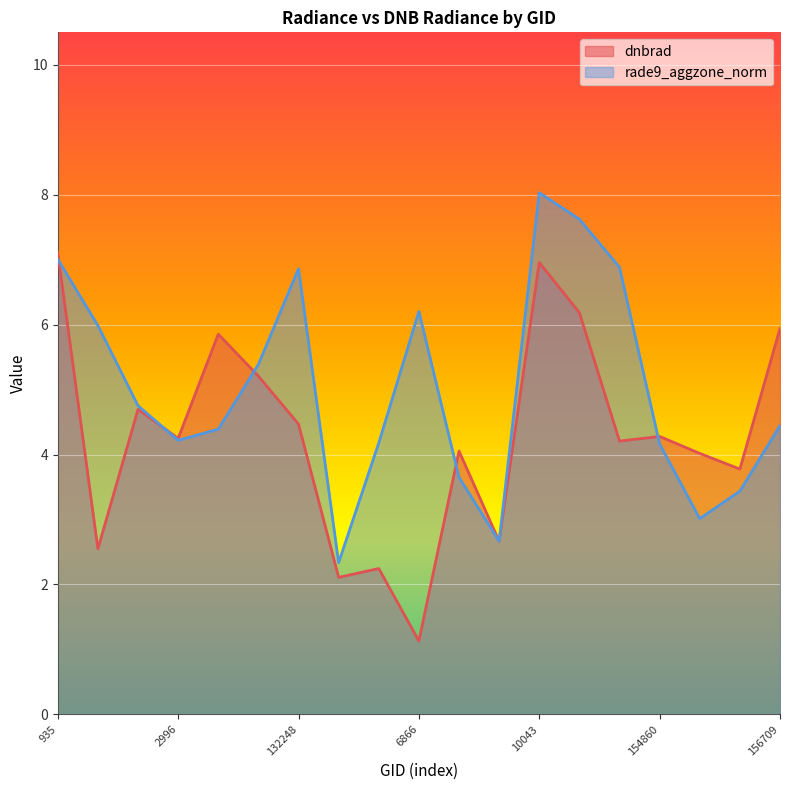

Which category has the highest value across all series?

10043